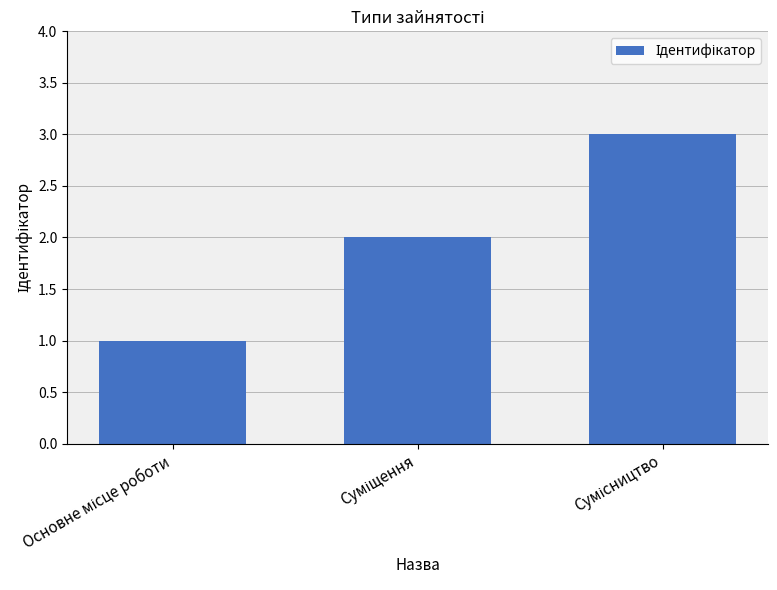

What is the maximum value shown in the chart?

3